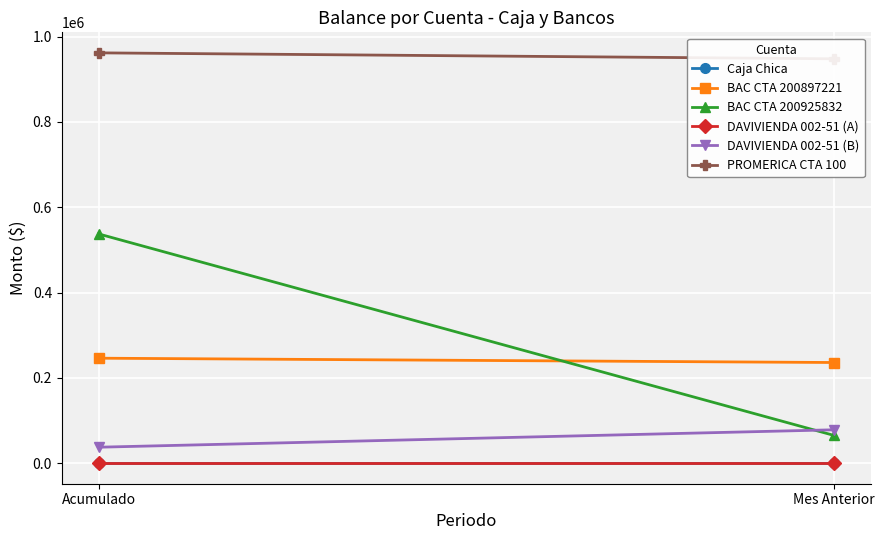

True or false: BAC CTA 200925832 has a value of 306804.1 at Acumulado.

False